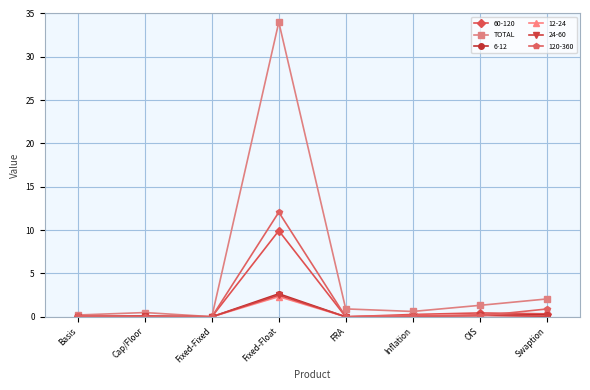

At which label is TOTAL closest to 17?

Swaption